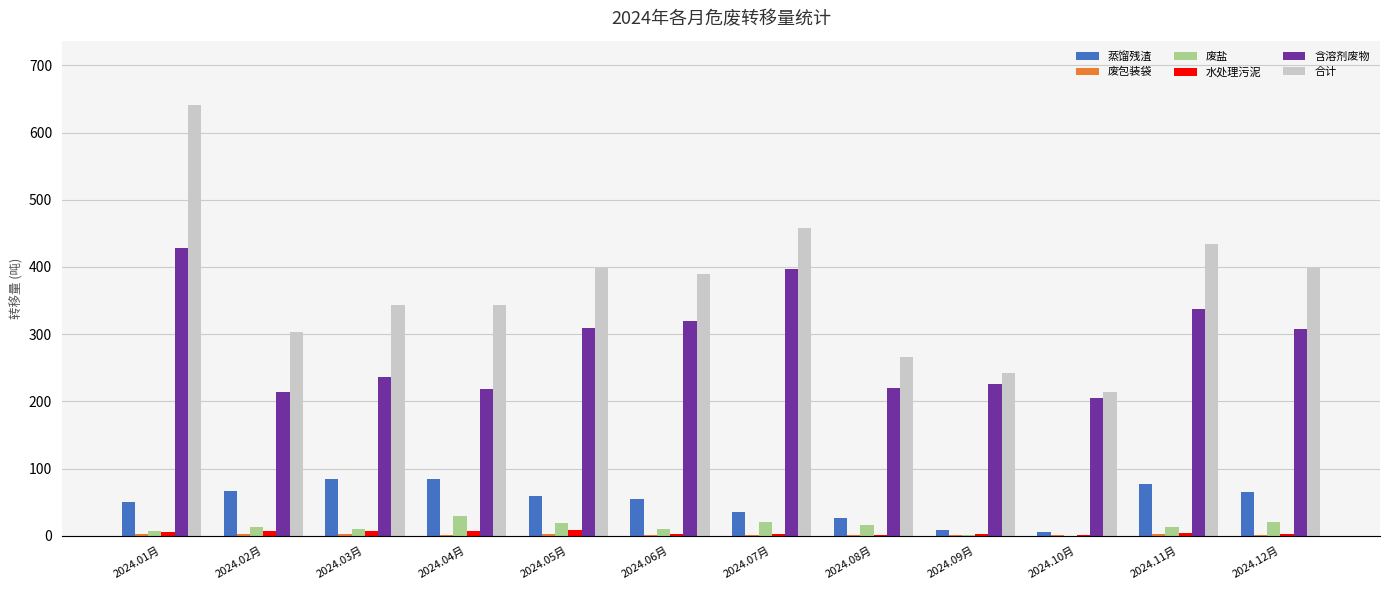

At which label does 含溶剂废物 first exceed 307?

2024.01月